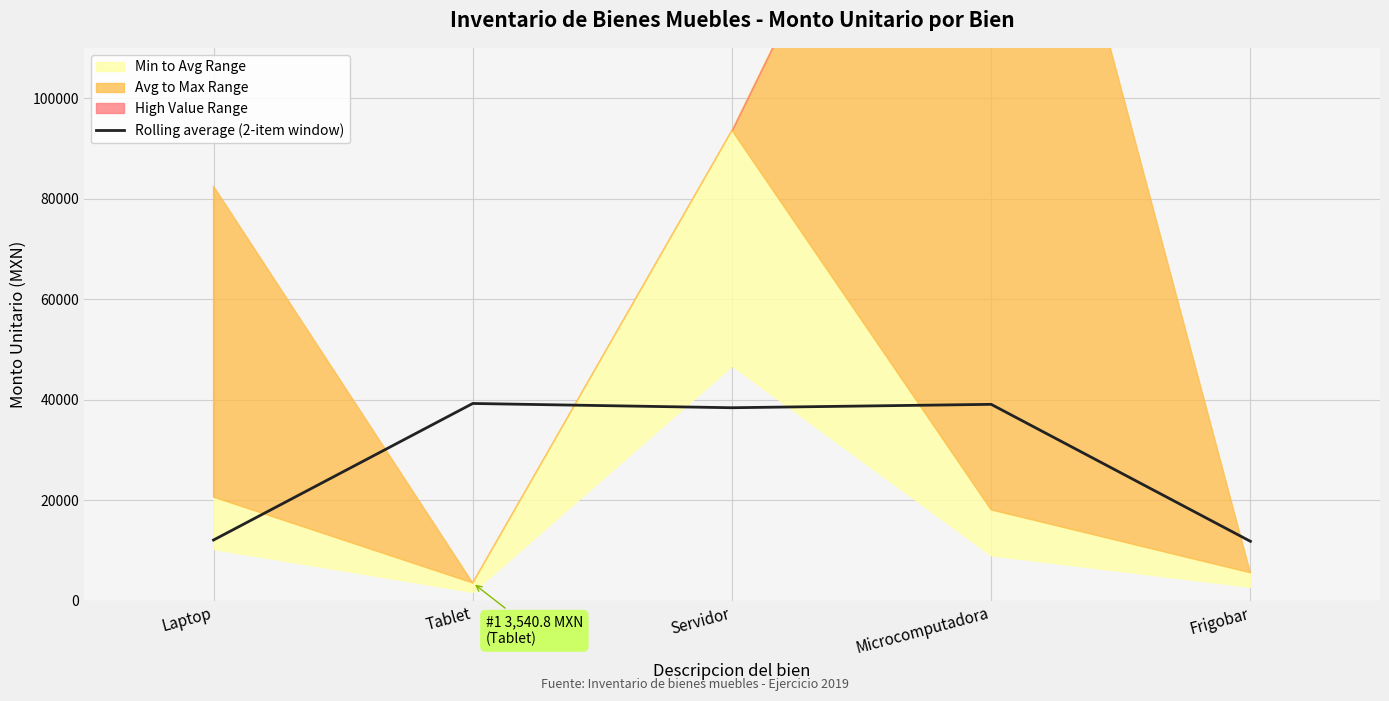

Count the number of values greater than 38398.

3